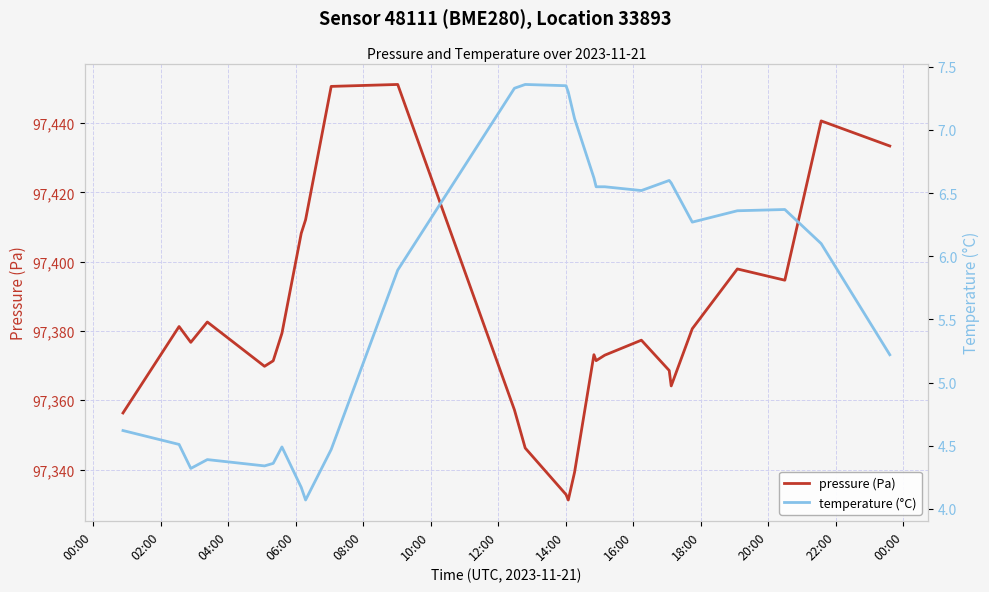

What is the minimum value for pressure (Pa)?

97331.2